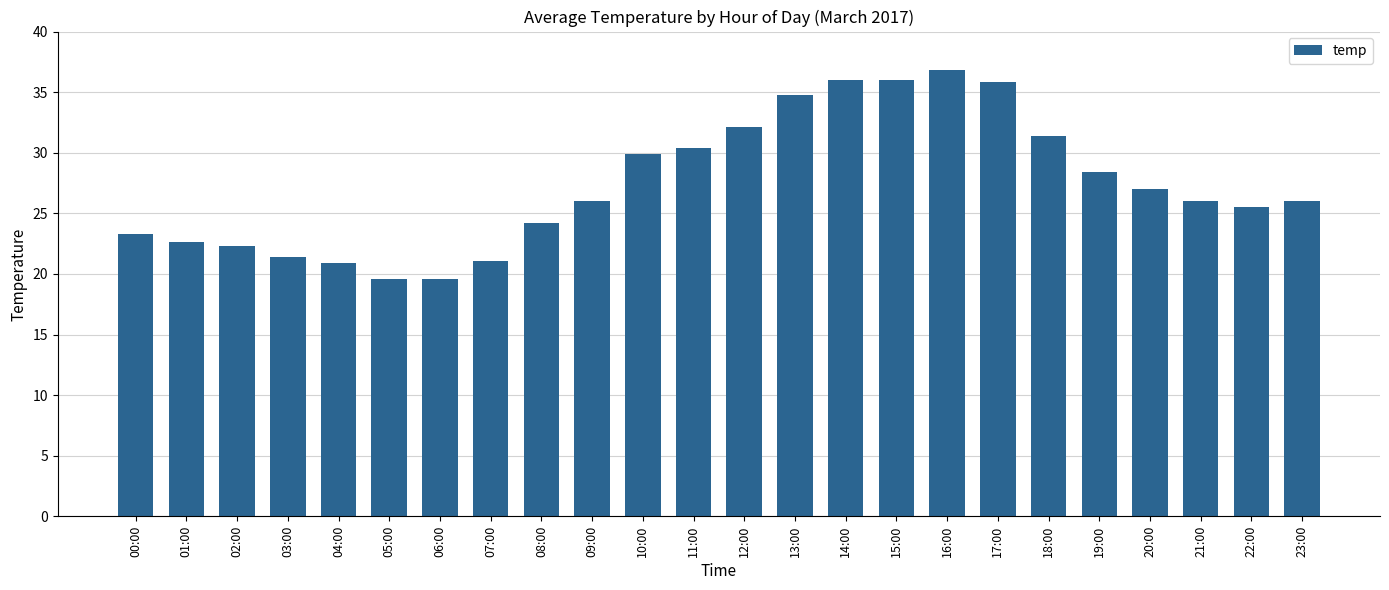

What is the difference between the maximum and second lowest values?

17.2